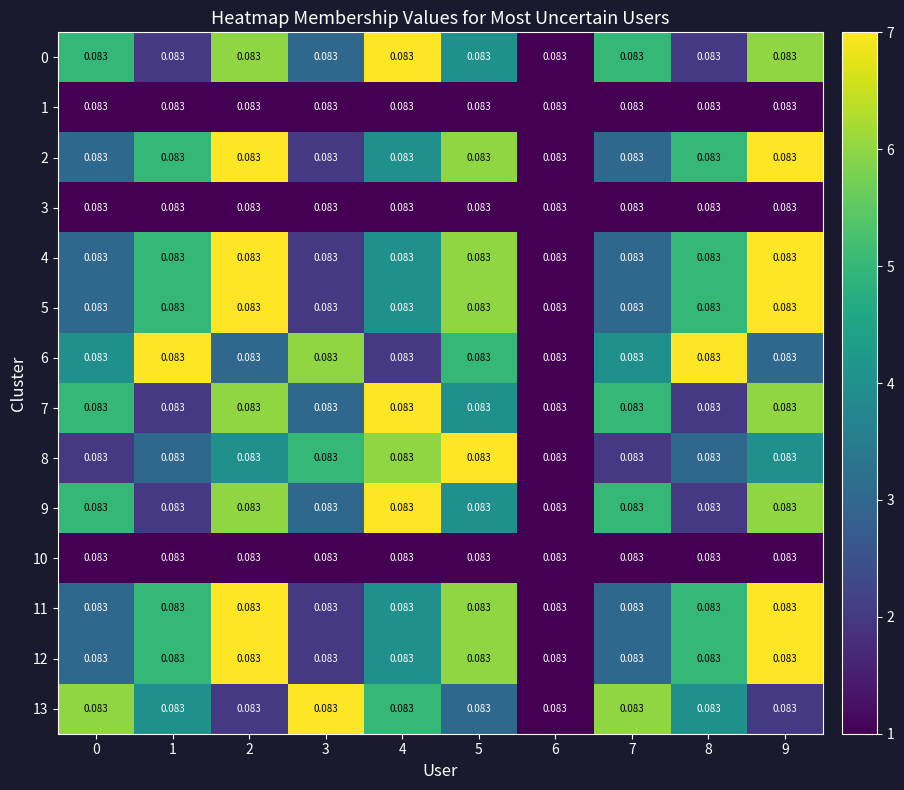

Reading left to right, transcribe all the data shown in this chart.

0: 0=0	1=0	2=0	3=0	4=0	5=0	6=0	7=0	8=0	9=0
1: 0=0	1=0	2=0	3=0	4=0	5=0	6=0	7=0	8=0	9=0
2: 0=0	1=0	2=0	3=0	4=0	5=0	6=0	7=0	8=0	9=0
3: 0=0	1=0	2=0	3=0	4=0	5=0	6=0	7=0	8=0	9=0
4: 0=0	1=0	2=0	3=0	4=0	5=0	6=0	7=0	8=0	9=0
5: 0=0	1=0	2=0	3=0	4=0	5=0	6=0	7=0	8=0	9=0
6: 0=0	1=0	2=0	3=0	4=0	5=0	6=0	7=0	8=0	9=0
7: 0=0	1=0	2=0	3=0	4=0	5=0	6=0	7=0	8=0	9=0
8: 0=0	1=0	2=0	3=0	4=0	5=0	6=0	7=0	8=0	9=0
9: 0=0	1=0	2=0	3=0	4=0	5=0	6=0	7=0	8=0	9=0
10: 0=0	1=0	2=0	3=0	4=0	5=0	6=0	7=0	8=0	9=0
11: 0=0	1=0	2=0	3=0	4=0	5=0	6=0	7=0	8=0	9=0
12: 0=0	1=0	2=0	3=0	4=0	5=0	6=0	7=0	8=0	9=0
13: 0=0	1=0	2=0	3=0	4=0	5=0	6=0	7=0	8=0	9=0